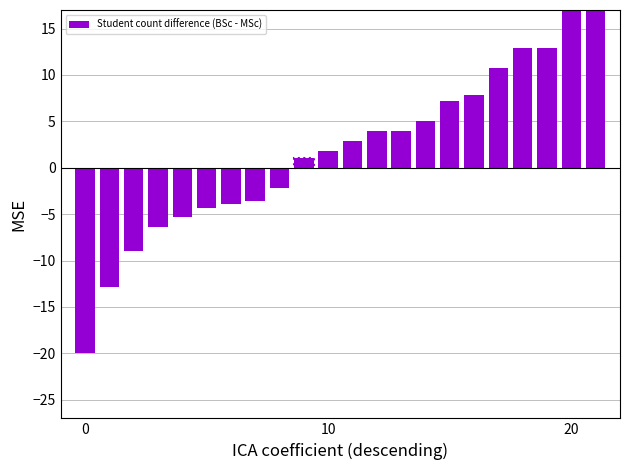

Are the bars horizontal?

No